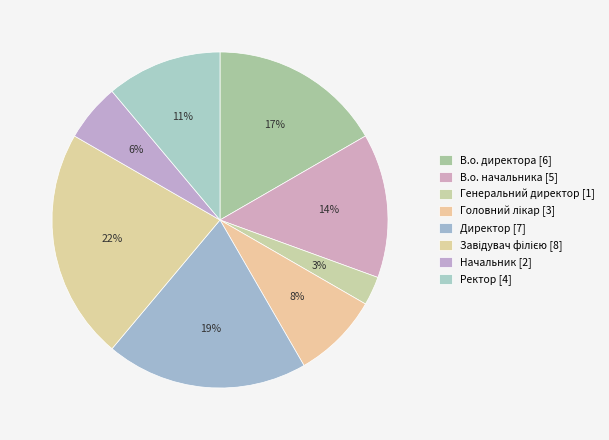

Count the number of slices in the pie.

8